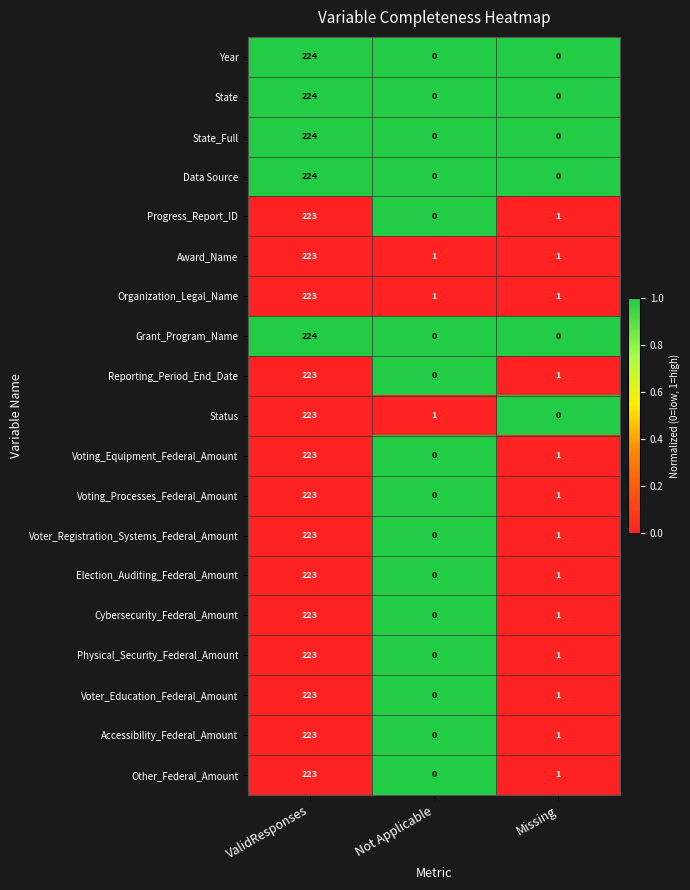

At which label does Accessibility_Federal_Amount first exceed 1?

ValidResponses